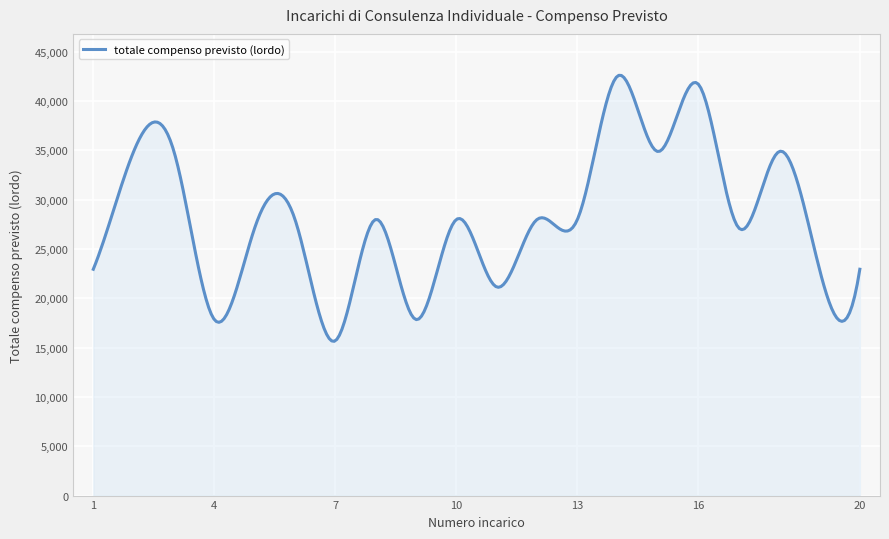

What is the greatest value displayed?

42615.1